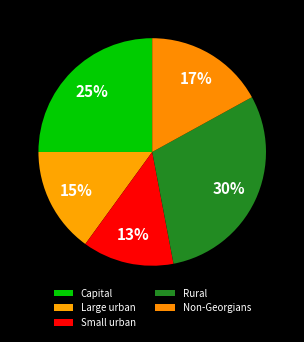

To the nearest percent, what portion does Rural represent?

30%